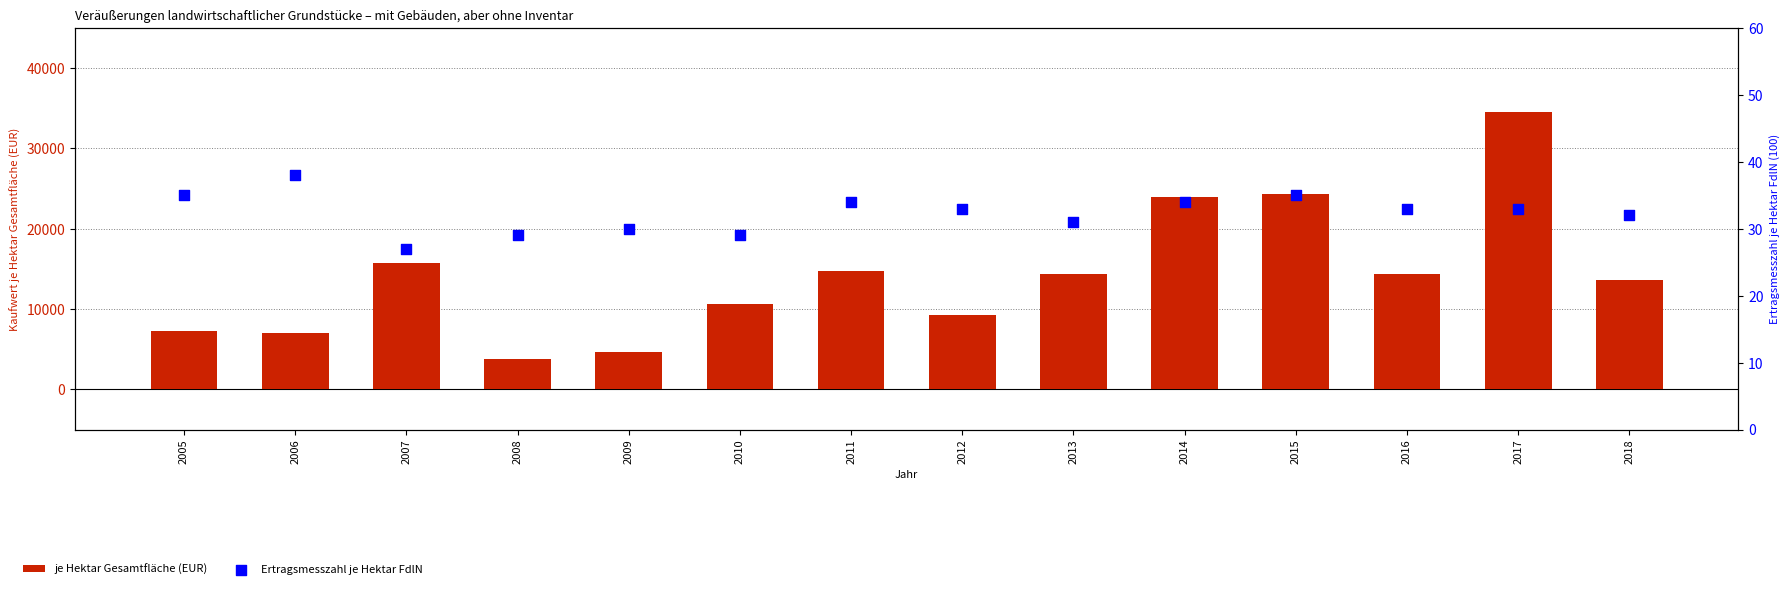

Is the value of je Hektar Gesamtfläche (EUR) at 2005 greater than the value of Ertragsmesszahl je Hektar FdlN at 2007?

Yes